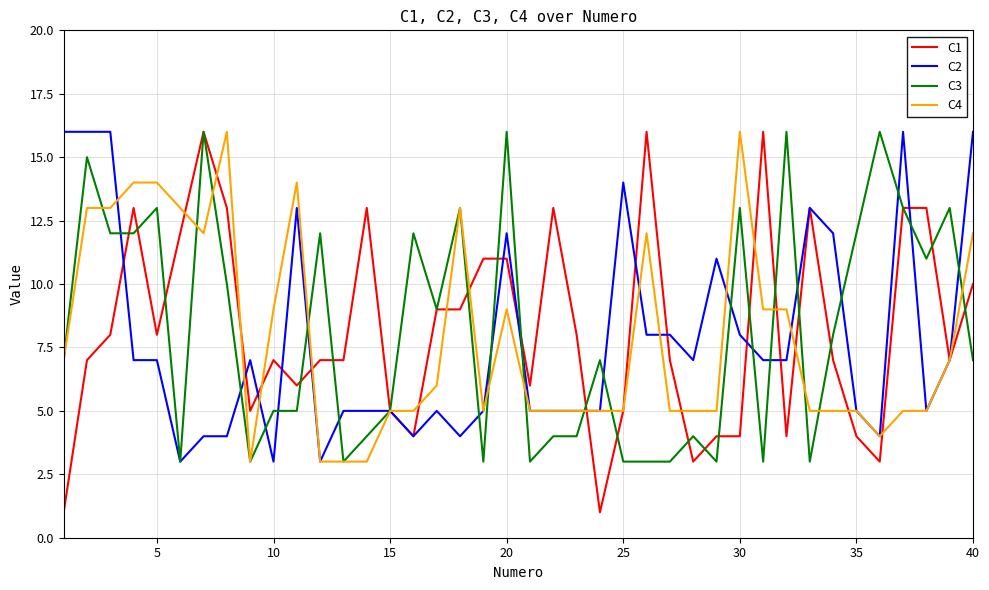

Which series has the largest range (max minus min)?

C1